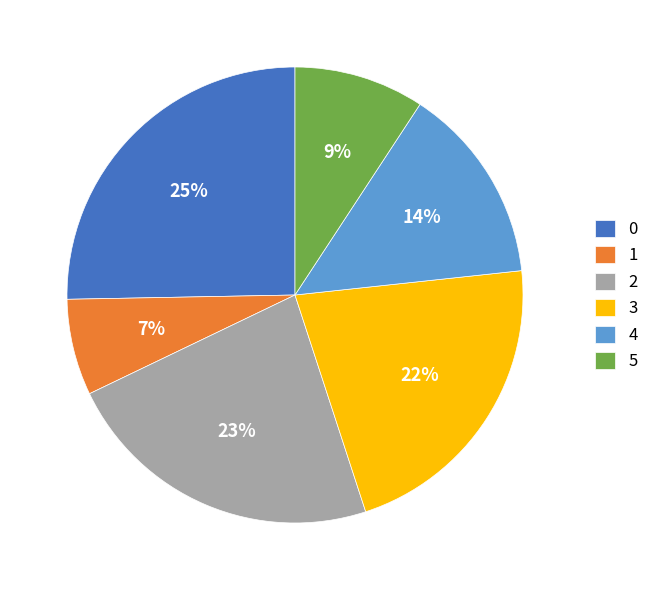

Rank the categories by value from highest to lowest.

0, 2, 3, 4, 5, 1